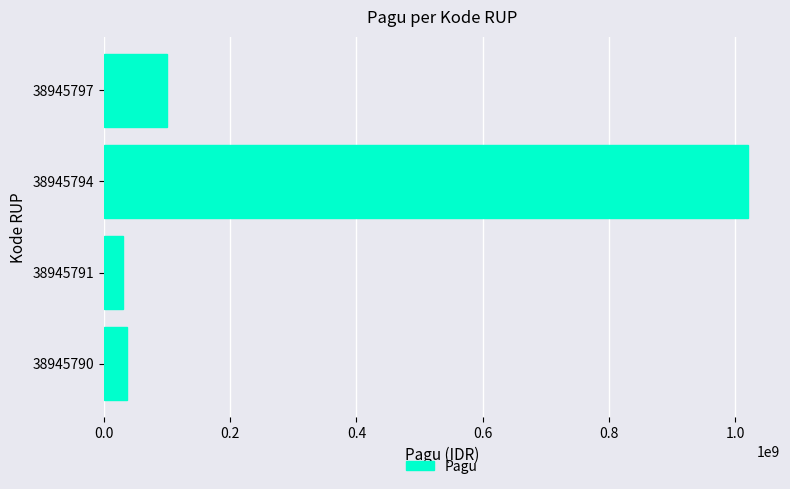

Reading bottom to top, transcribe all the data shown in this chart.

38945790=36000000	38945791=30000000	38945794=1020000000	38945797=100000000